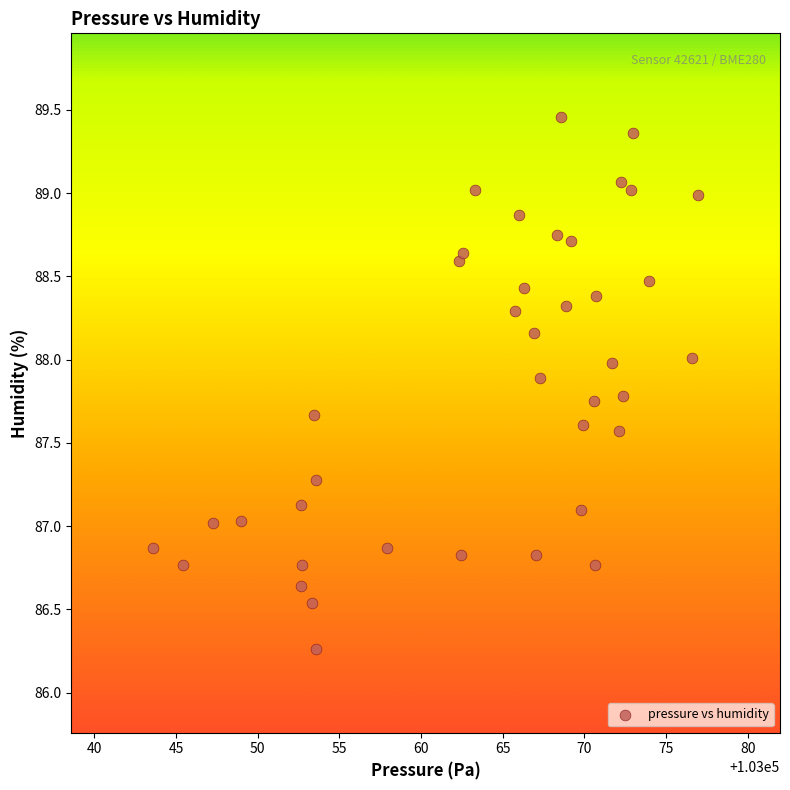

What is the range of Y values (max minus min)?

3.2